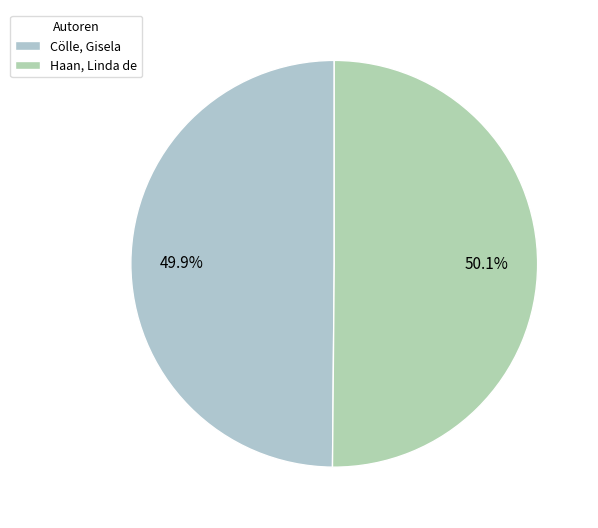

How many segments does this pie chart have?

2